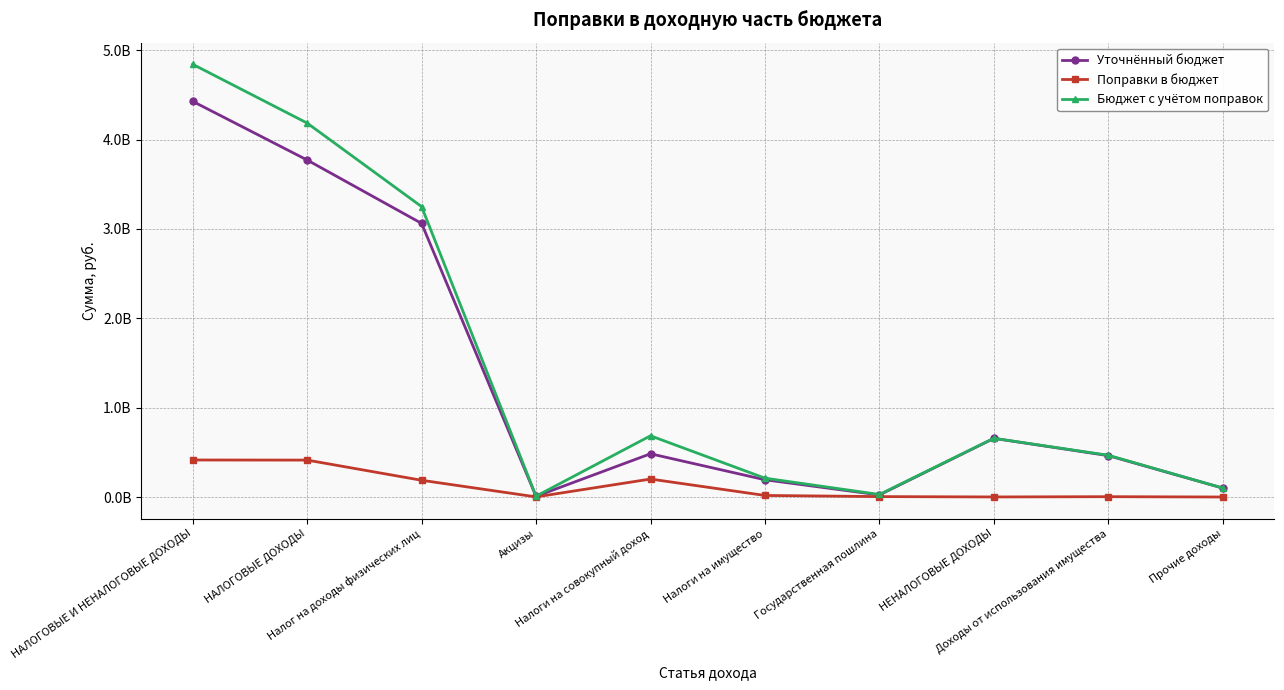

Where does the Уточнённый бюджет series first go above 484238600?

НАЛОГОВЫЕ И НЕНАЛОГОВЫЕ ДОХОДЫ